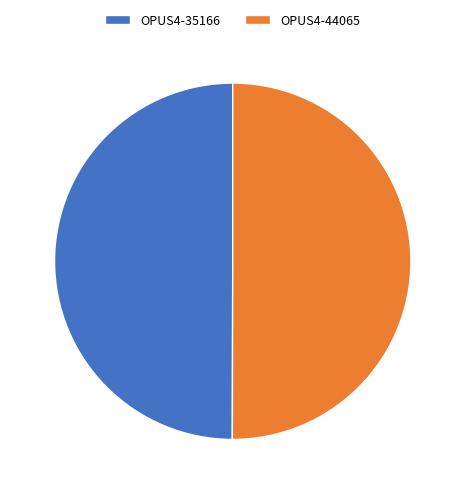

True or false: OPUS4-35166 accounts for 44% of the total.

False